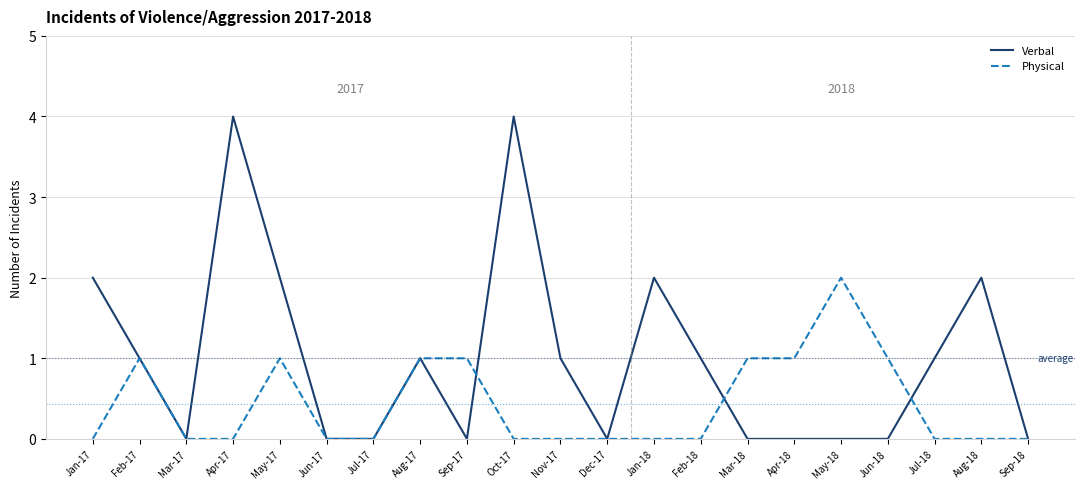

What position from the left is Jul-17?

7